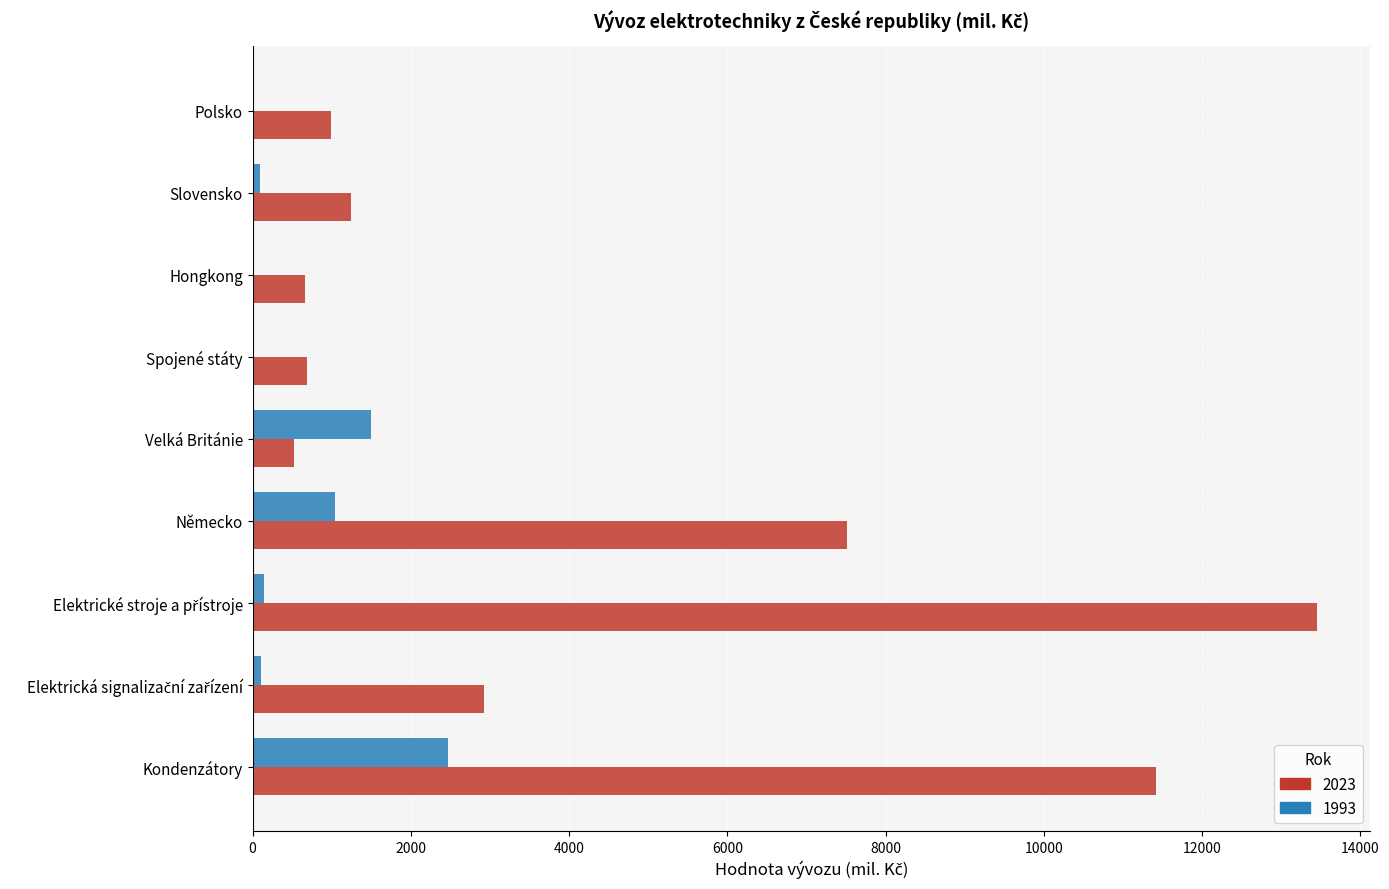

What is the maximum value for 1993?

2473.7